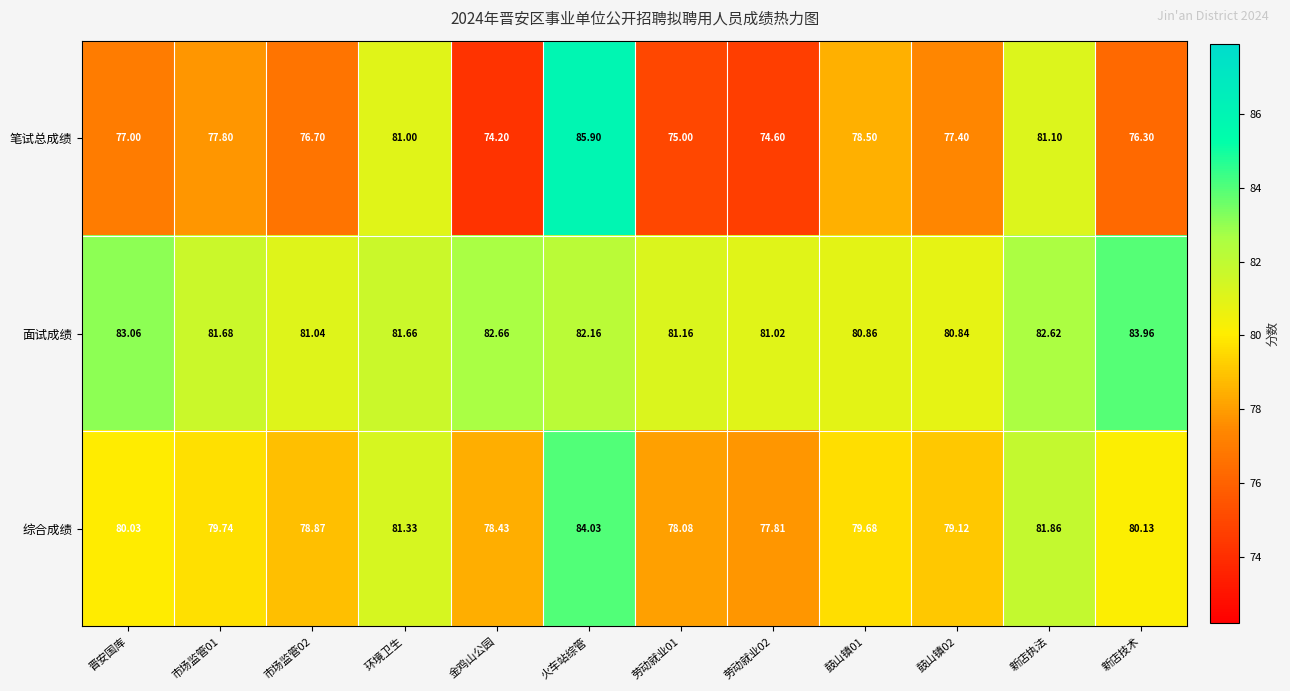

Where is 笔试总成绩 nearest to the value 80?

环境卫生